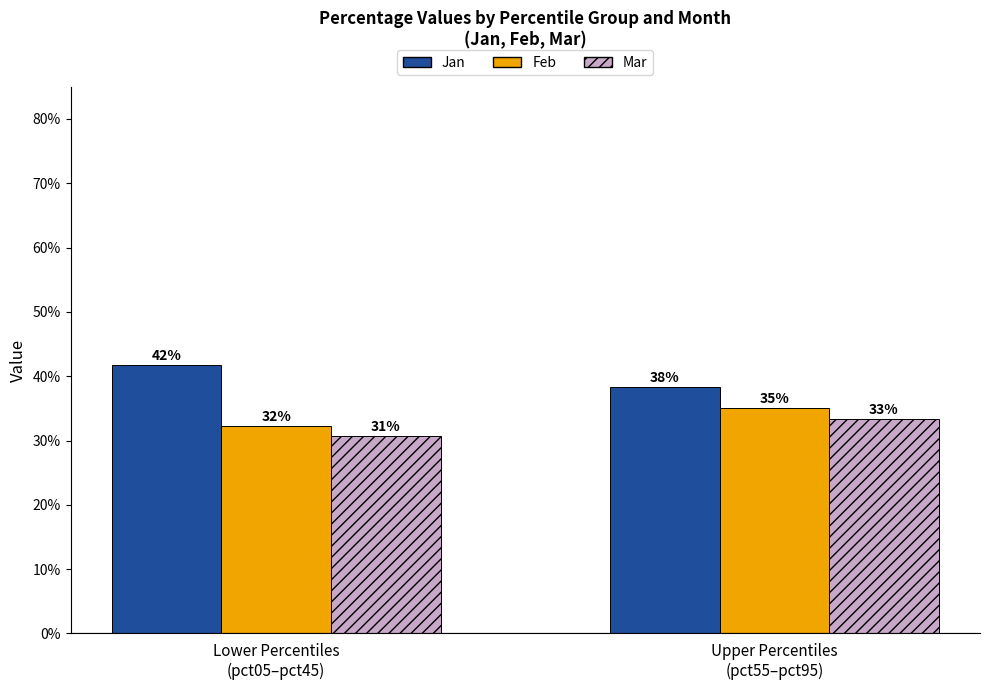

At which category is the sum across all series the highest?

Upper Percentiles
(pct55–pct95)